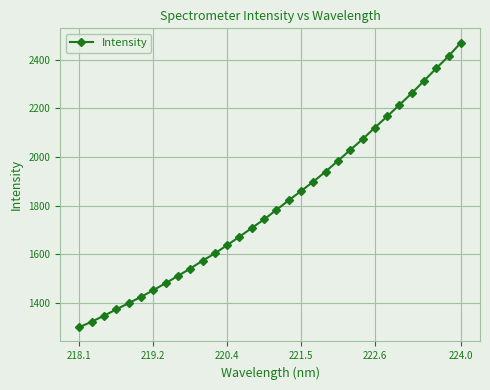

What is the sum of all values?

57803.0